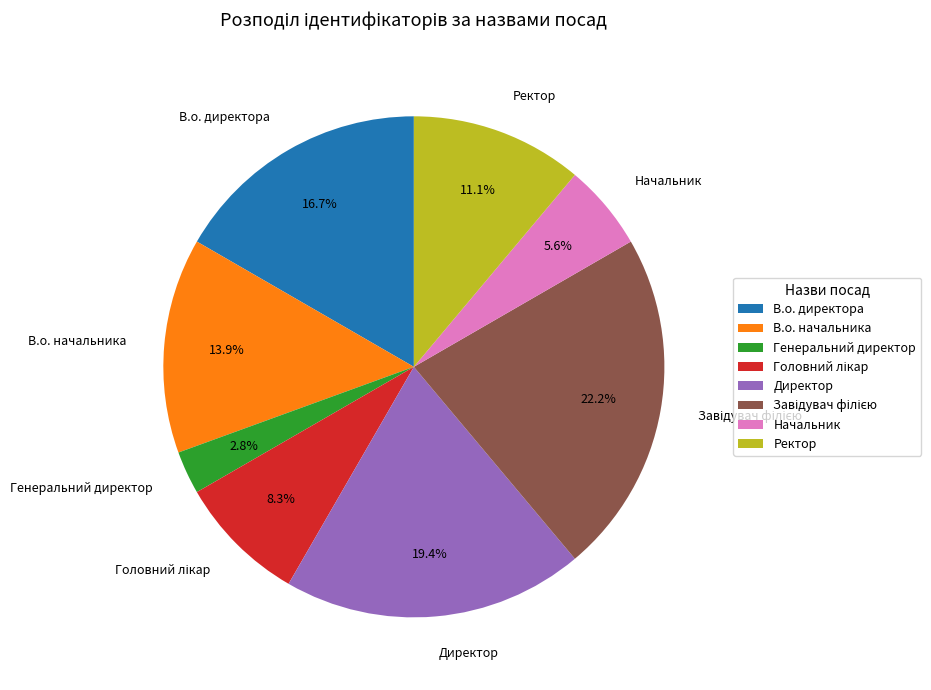

Is there a majority slice in this chart?

No